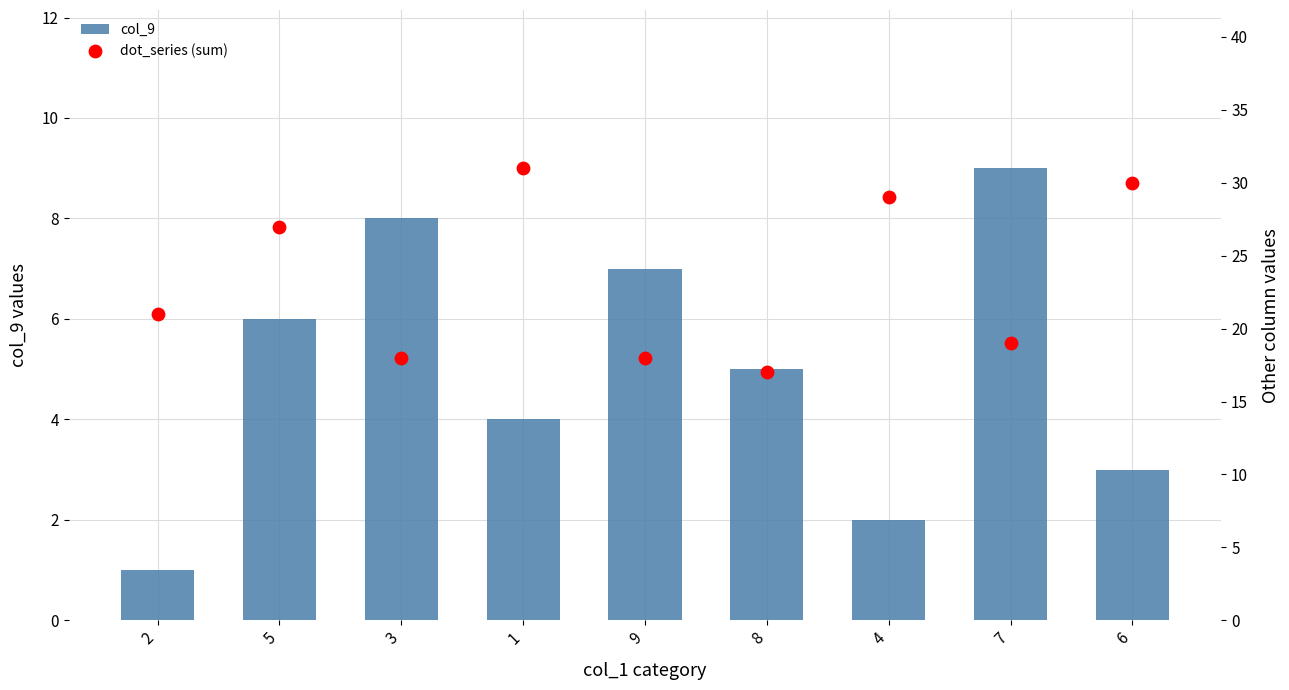

Which series reaches the maximum Y coordinate?

dot_series (sum)